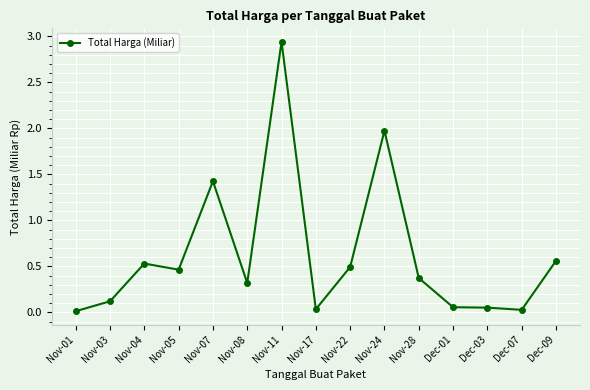

What is the value of the 11th point from the left?

0.4